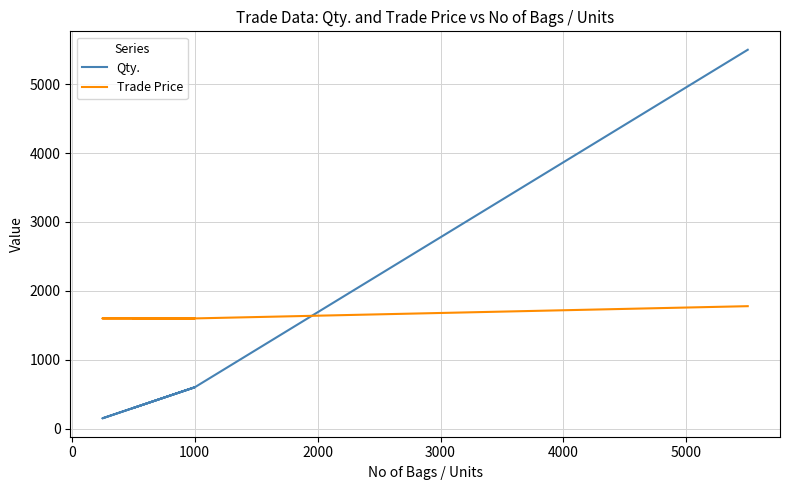

True or false: Qty. has a value of 149.6 at −1000.

False